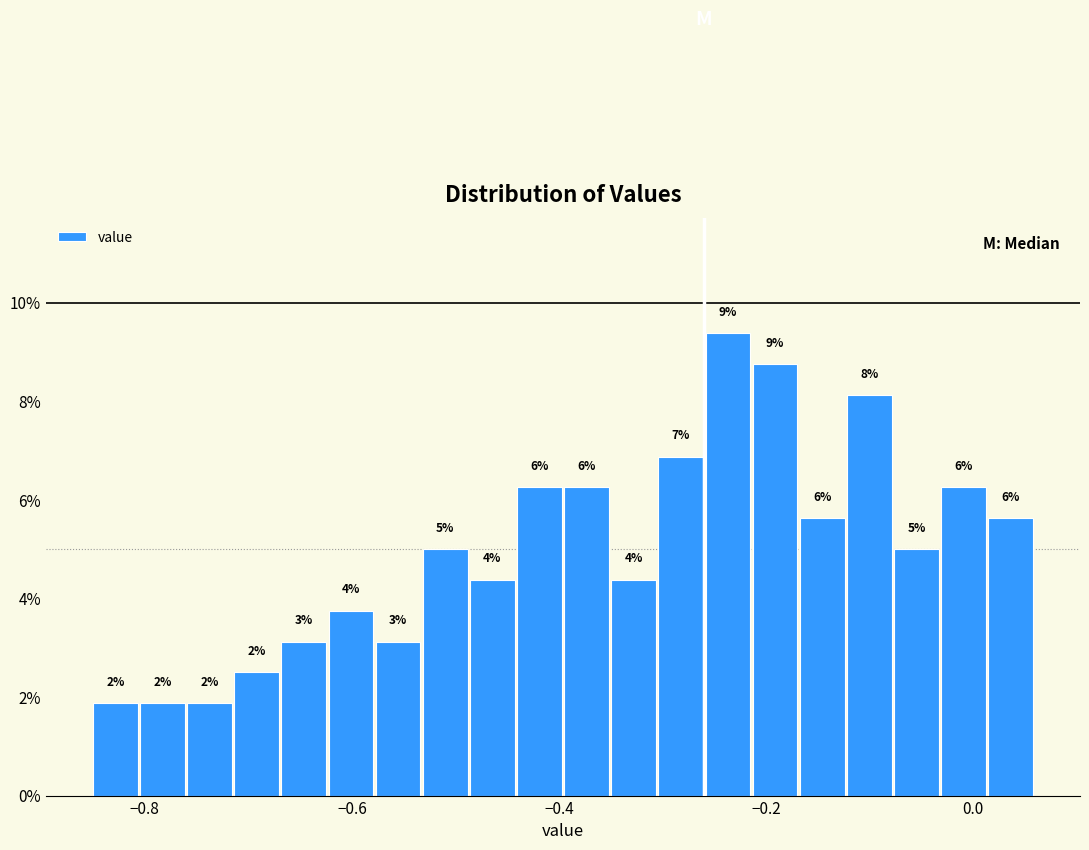

Around what value on the x-axis is the tallest bar? Give the approximate position of its centre, as read against the axis.

-0.24